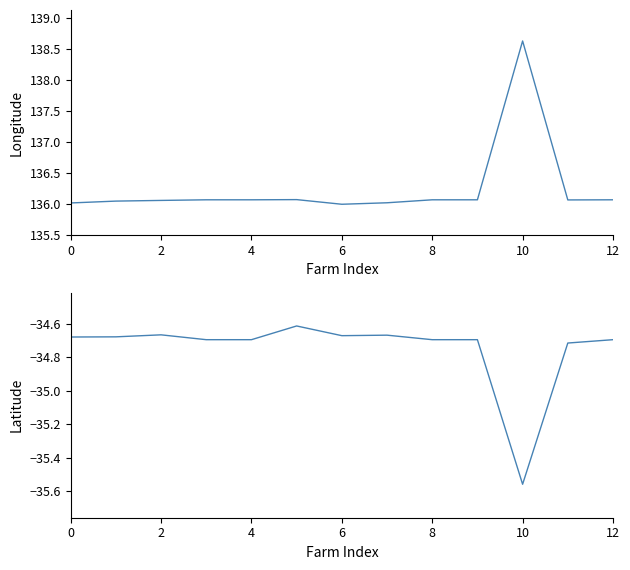

Rank the series at 10 from lowest to highest value.

Latitude, Longitude